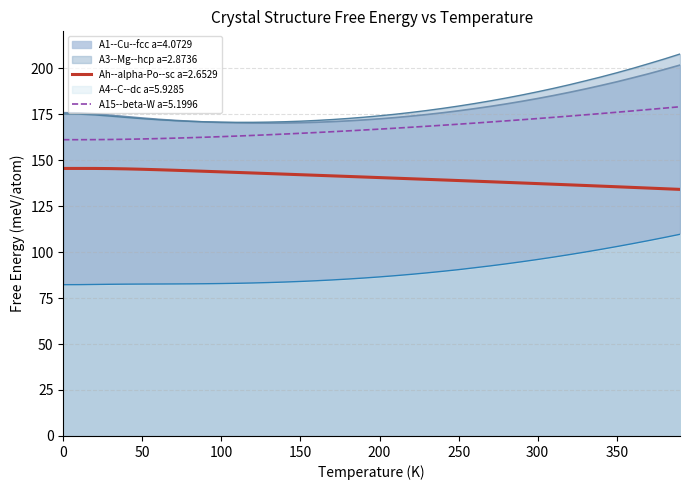

True or false: Ah--alpha-Po--sc a=2.6529 and A3--Mg--hcp a=2.8736 cross at least once.

False